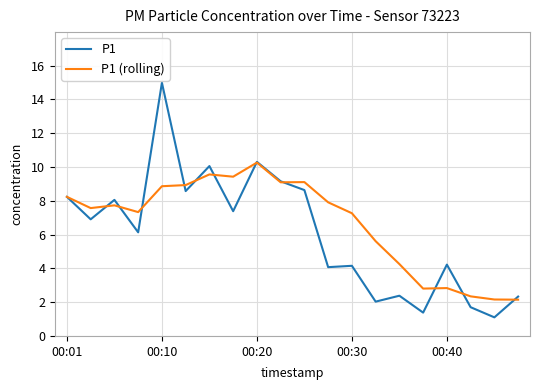

Rank the series by their maximum value, from lowest to highest.

P1 (rolling), P1